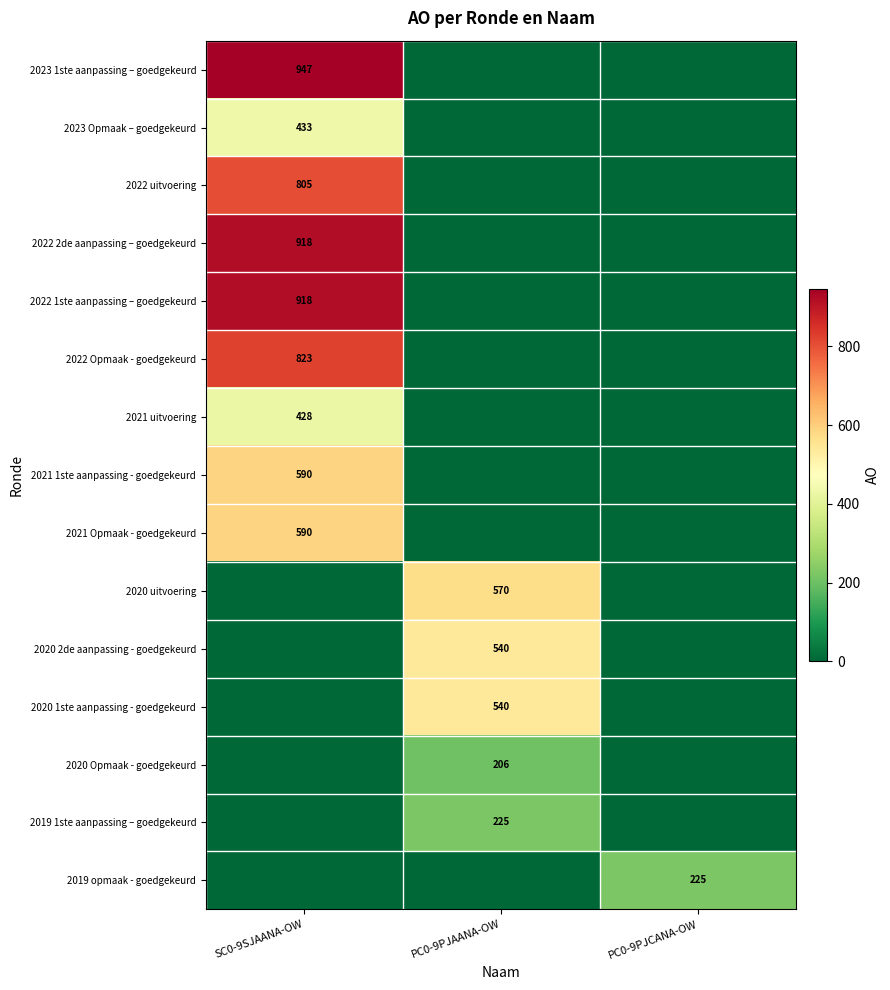

True or false: 2020 Opmaak - goedgekeurd has a value of 206 at PC0-9PJAANA-OW.

True